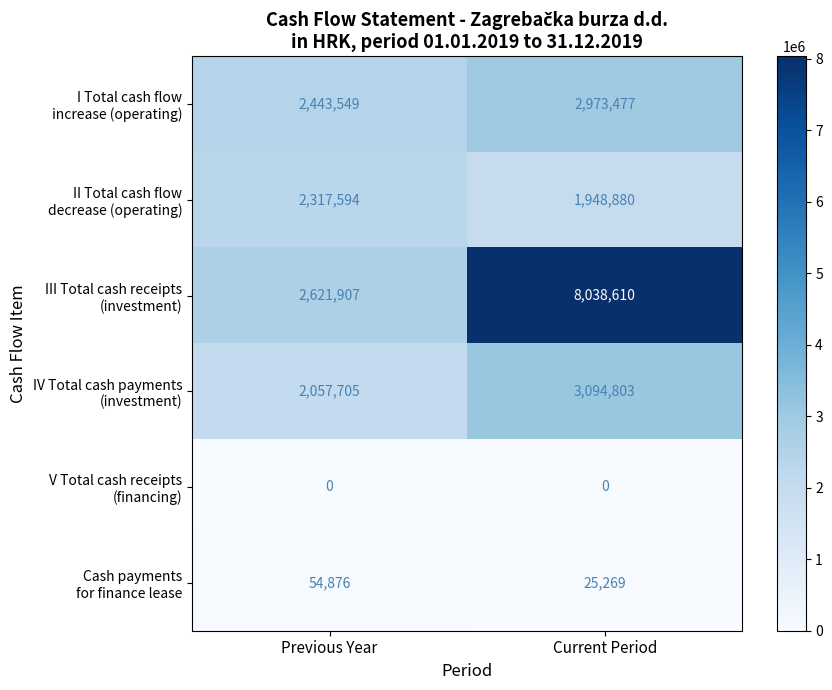

At how many categories does at least one series exceed 604861?

2